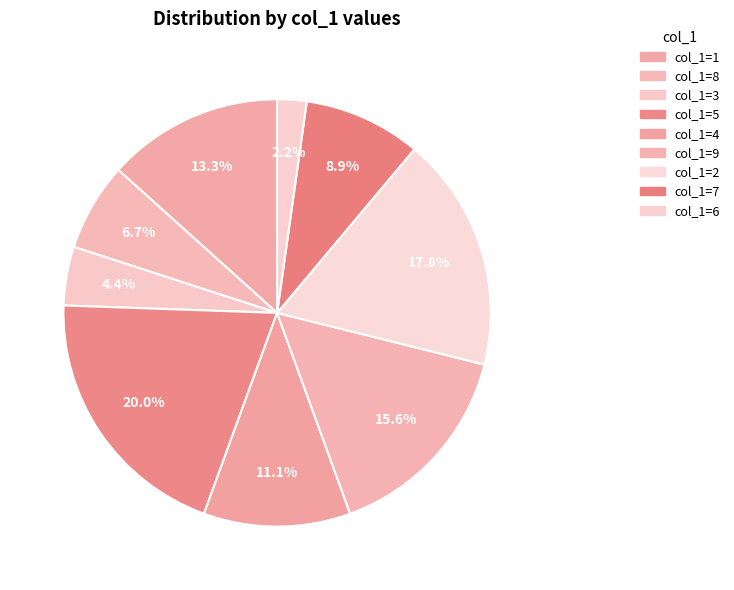

Which category has the biggest portion of the pie?

col_1=5